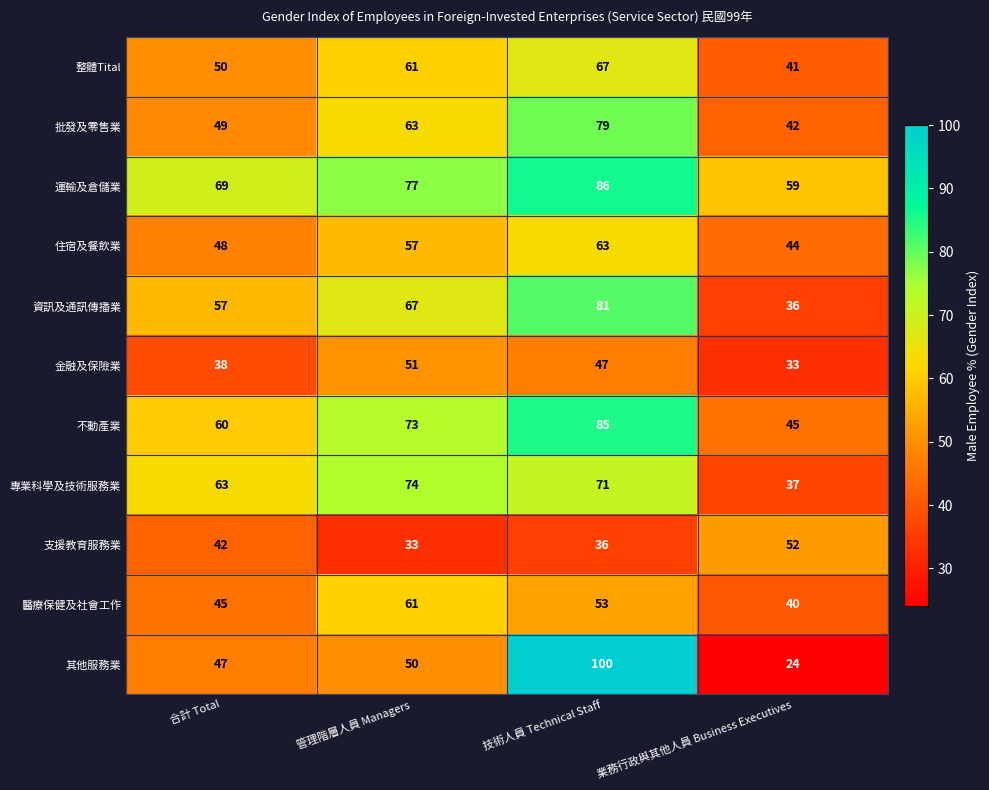

Which series has the largest total across all categories?

運輸及倉儲業